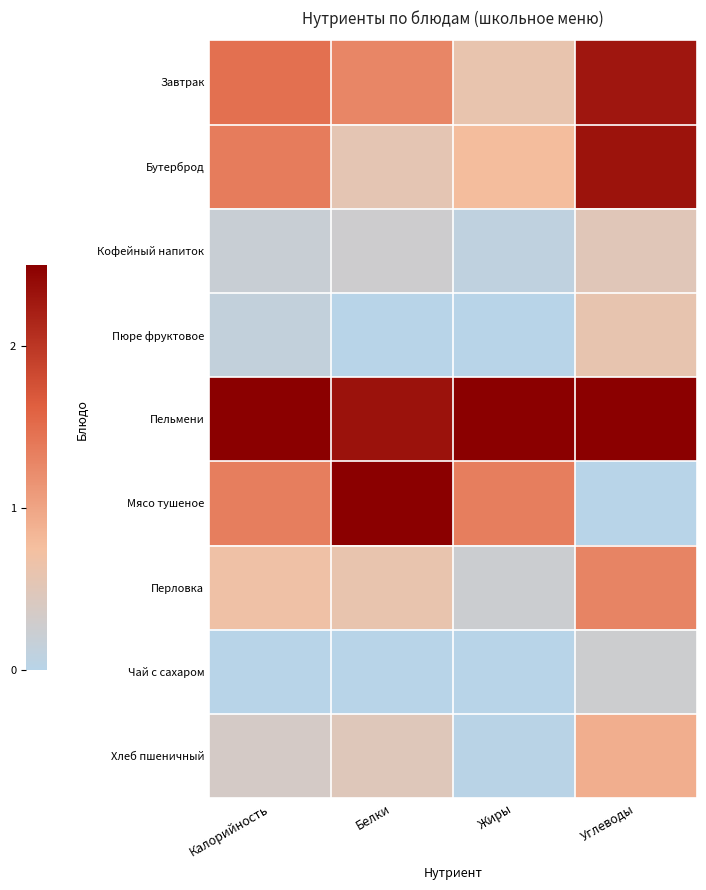

What is the spread (max minus min) of values at Жиры?

2.5